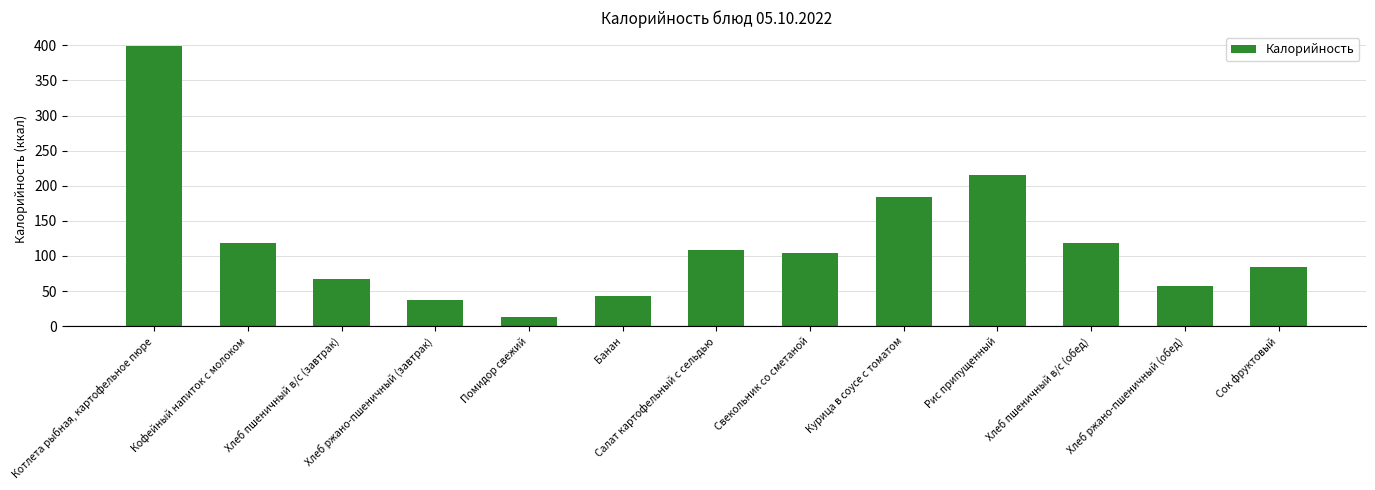

Which category has the highest value across all series?

Котлета рыбная, картофельное пюре